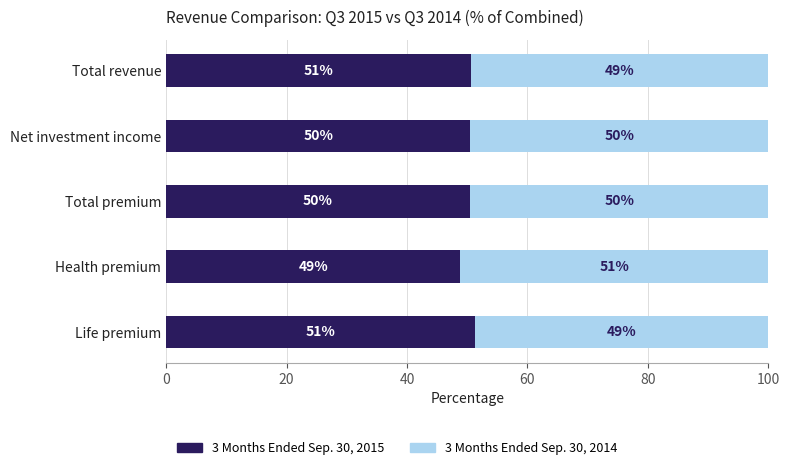

What is the maximum value for 3 Months Ended Sep. 30, 2015?

51.3